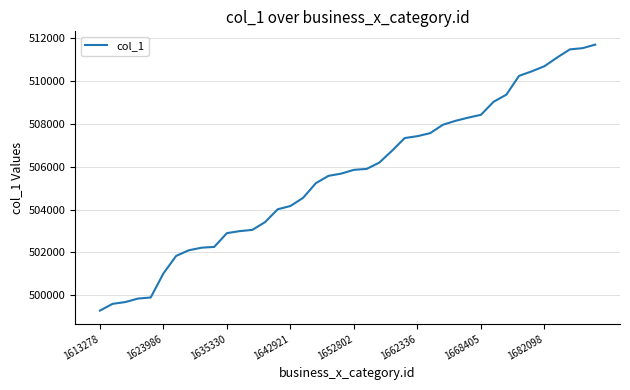

How many values are below 505858?

20